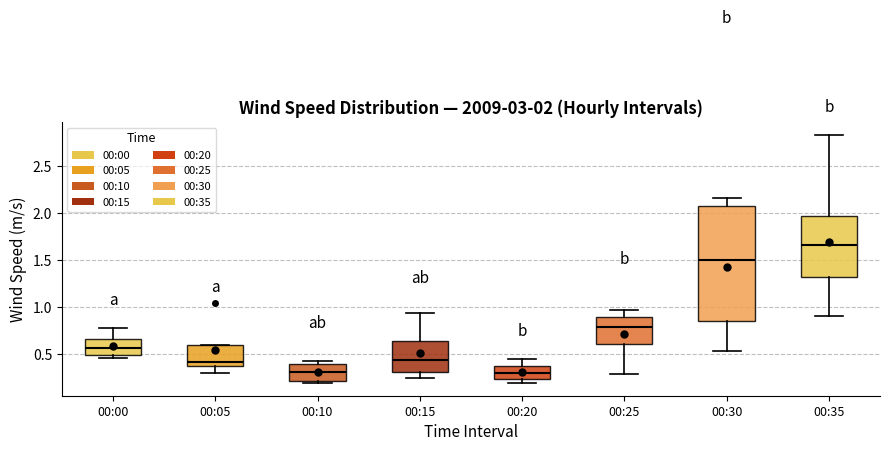

Comparing the boxes themselves (not the whiskers), which one is the tallest?

00:30